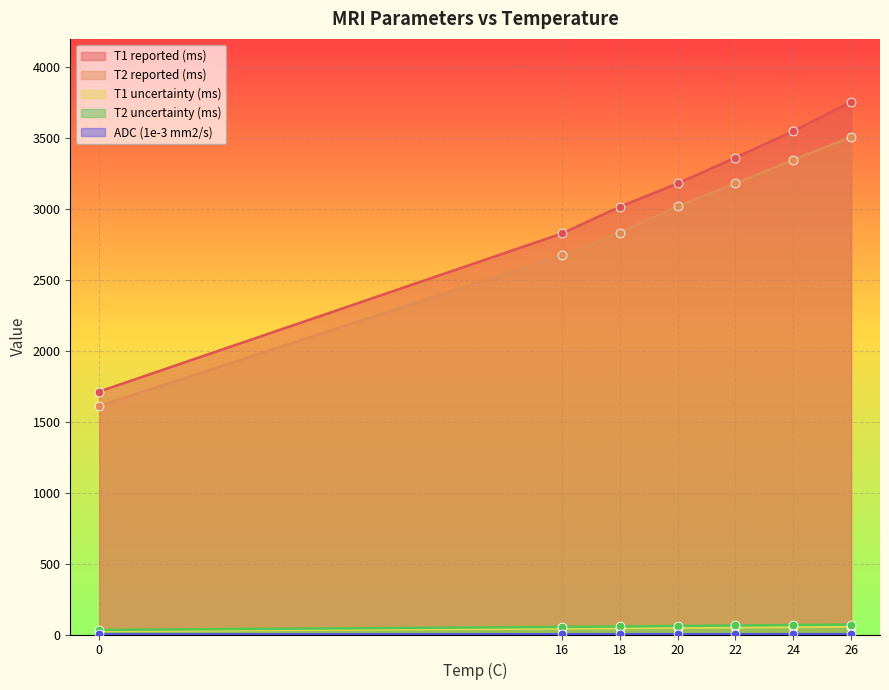

Which series has the widest spread of Y values?

T1 reported (ms)